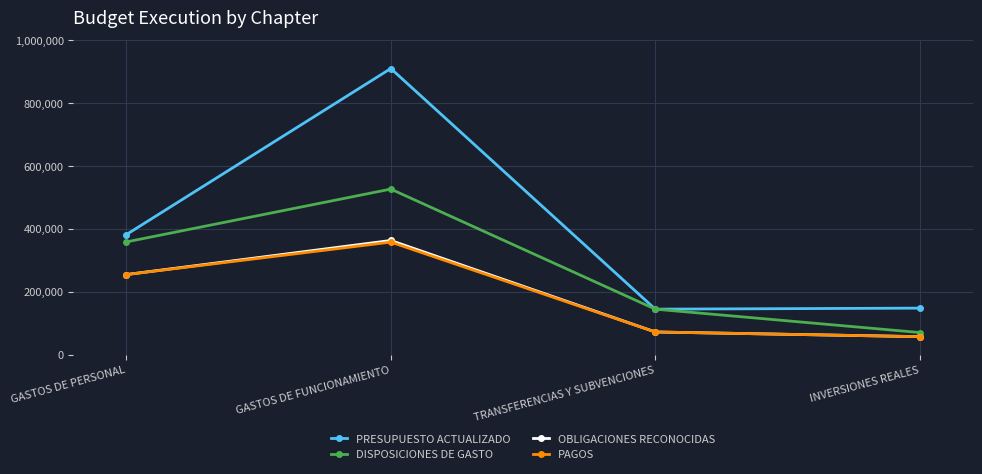

How many lines are shown in the chart?

4